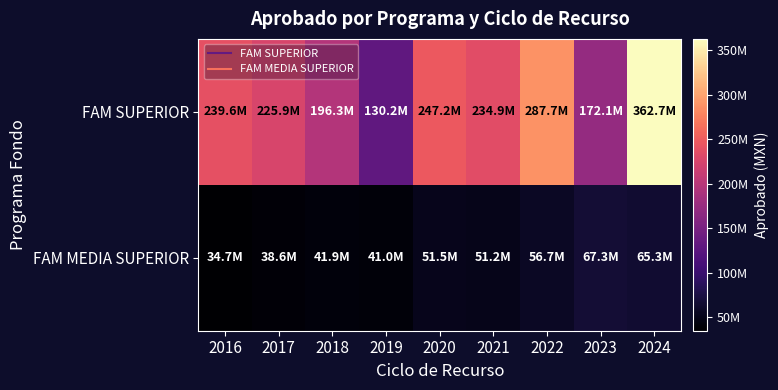

Which has a higher value, 2021 or 2016?

2016